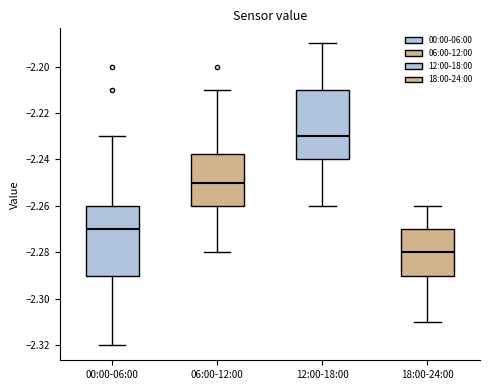

Where does the upper whisker of the box for 18:00-24:00 end on the y-axis? The values are not printed on the chart, so give them approximately, as read against the axis.

-2.260